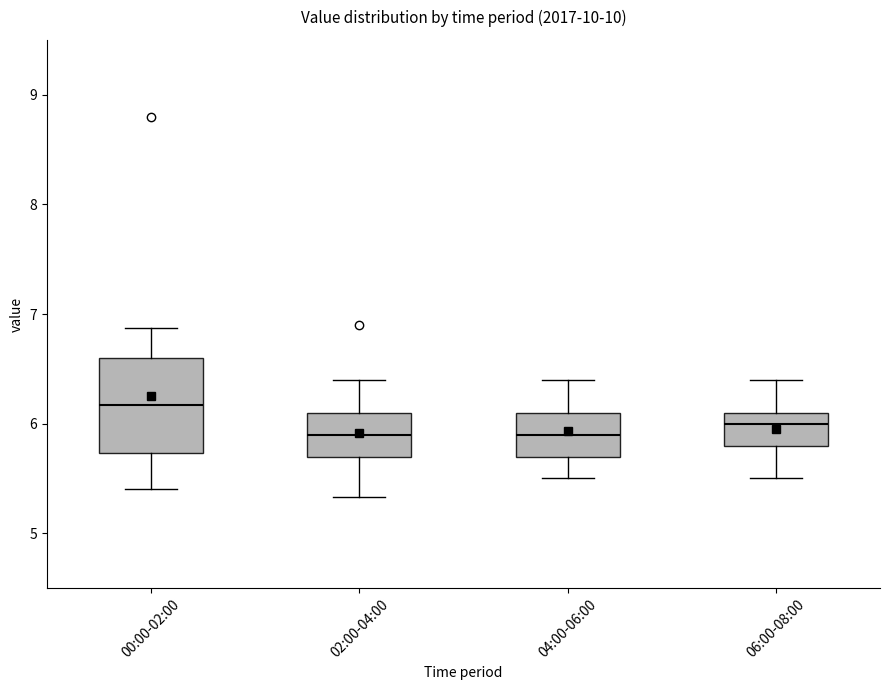

Reading left to right, read every box against the y-axis: the position of its median line, the range the box covers, and the ends of its whiskers. The values are not printed on the chart, so give them approximately, as read against the axis.

00:00-02:00: median 6.2, box 5.7 to 6.6, whiskers 5.4 to 6.9
02:00-04:00: median 5.9, box 5.7 to 6.1, whiskers 5.3 to 6.4
04:00-06:00: median 5.9, box 5.7 to 6.1, whiskers 5.5 to 6.4
06:00-08:00: median 6.0, box 5.8 to 6.1, whiskers 5.5 to 6.4